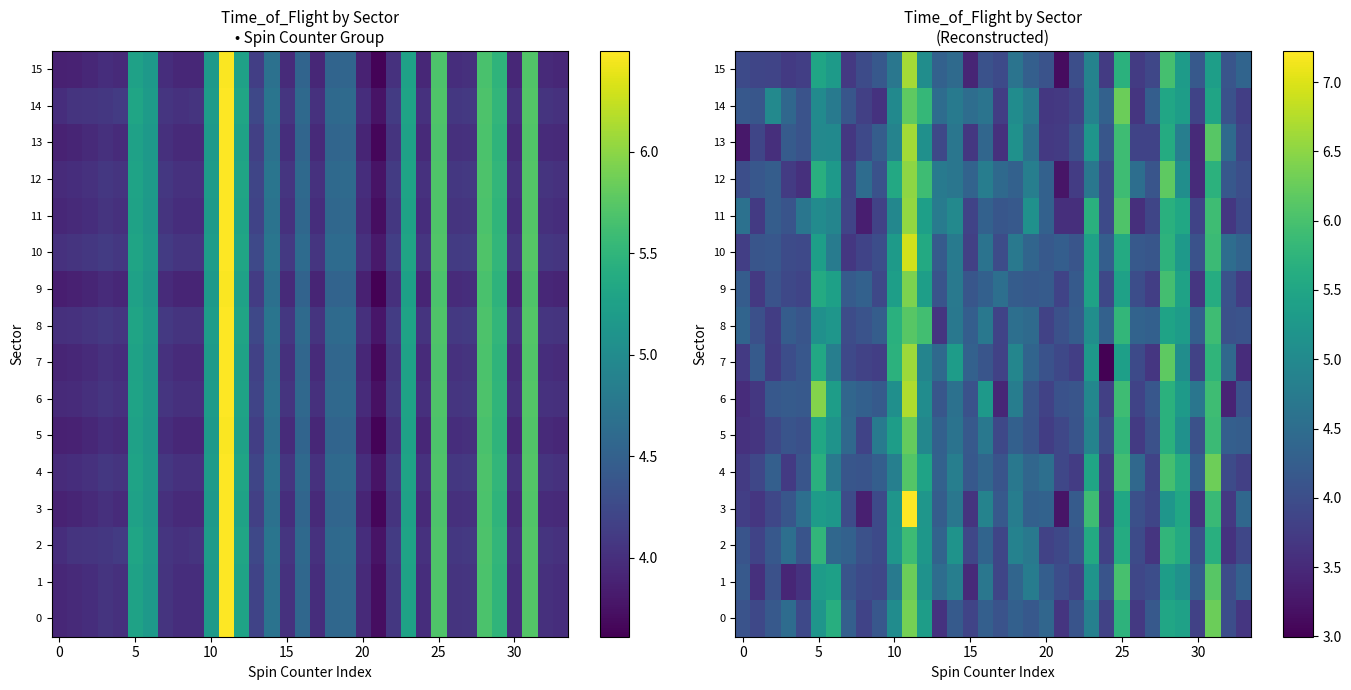

At which label does 9 reach its minimum?

30